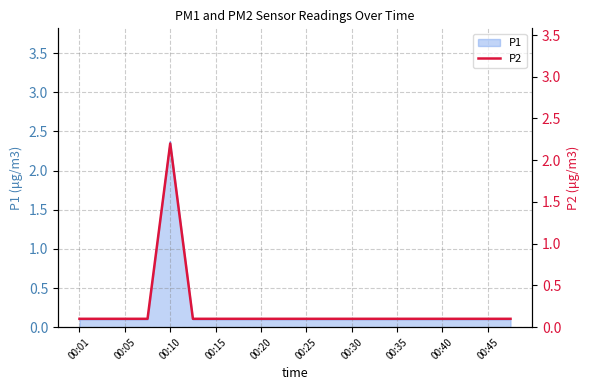

At which label is the value closest to 1?

00:01